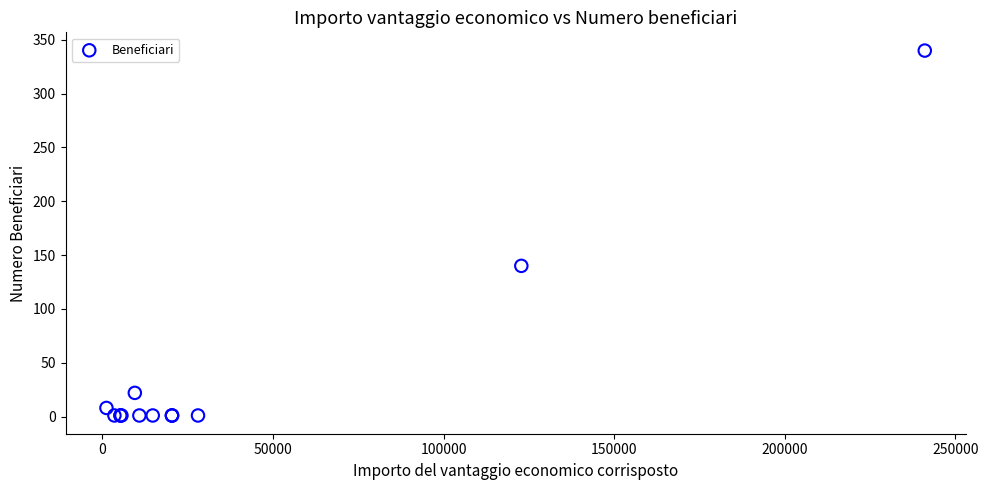

What Y value in the scatter plot is closest to 170?

140